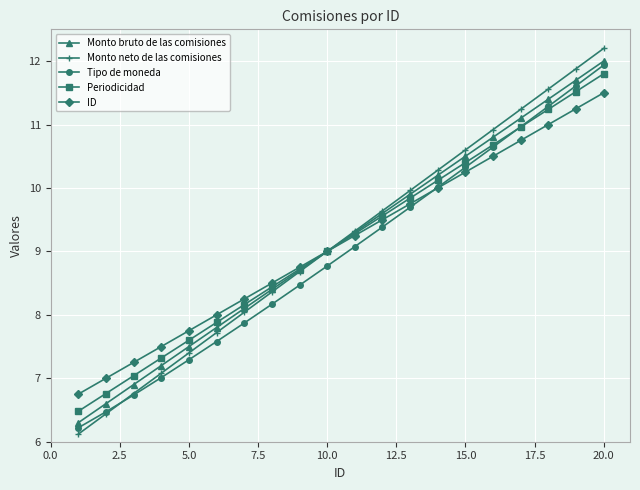

What is the sum of all Periodicidad values?

182.8